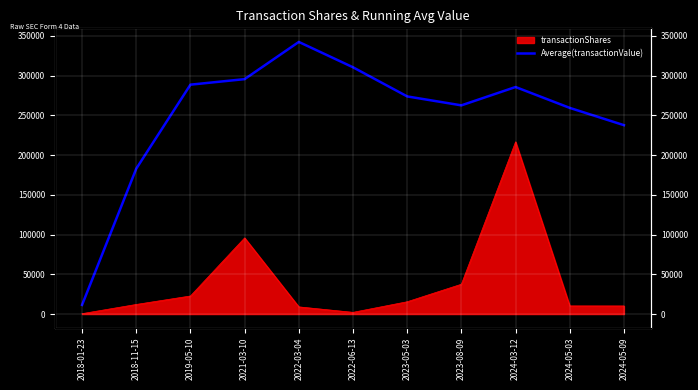

Reading left to right, transcribe all the data shown in this chart.

11500.0	182919.5	288640.3	295605.0	342406.8	310519.2	273857.6	262610.6	285681.4	259417.1	237662.7